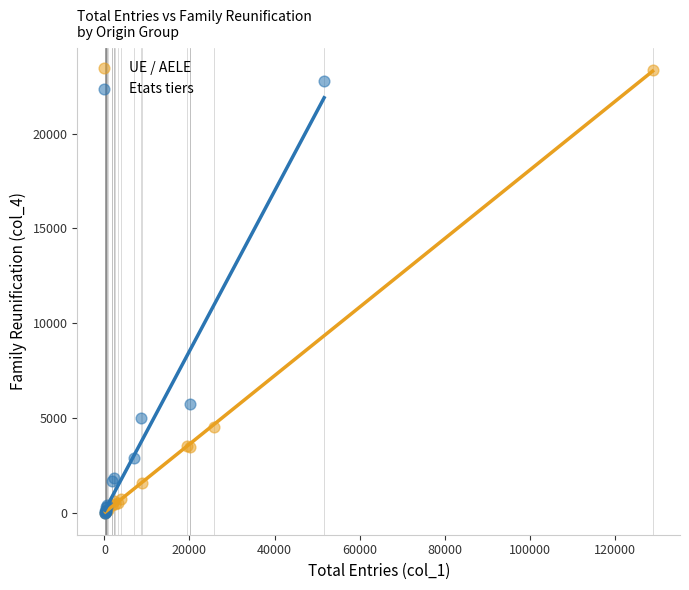

Which series has the largest Y range (max minus min)?

UE / AELE